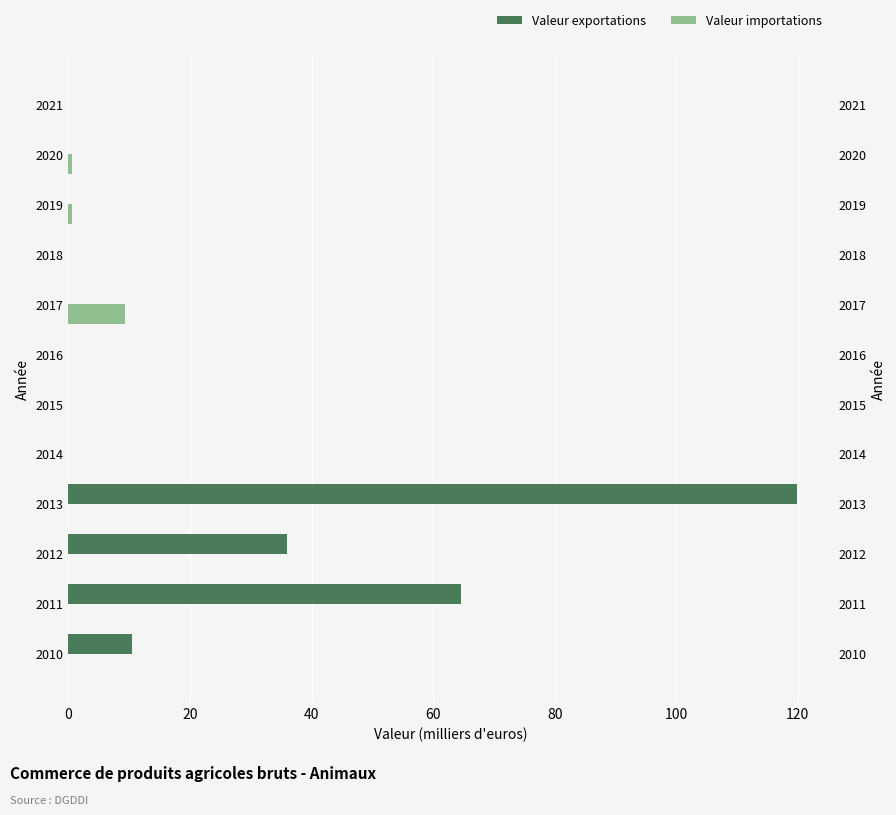

At 2011, list the series in order from largest to smallest.

Valeur exportations, Valeur importations